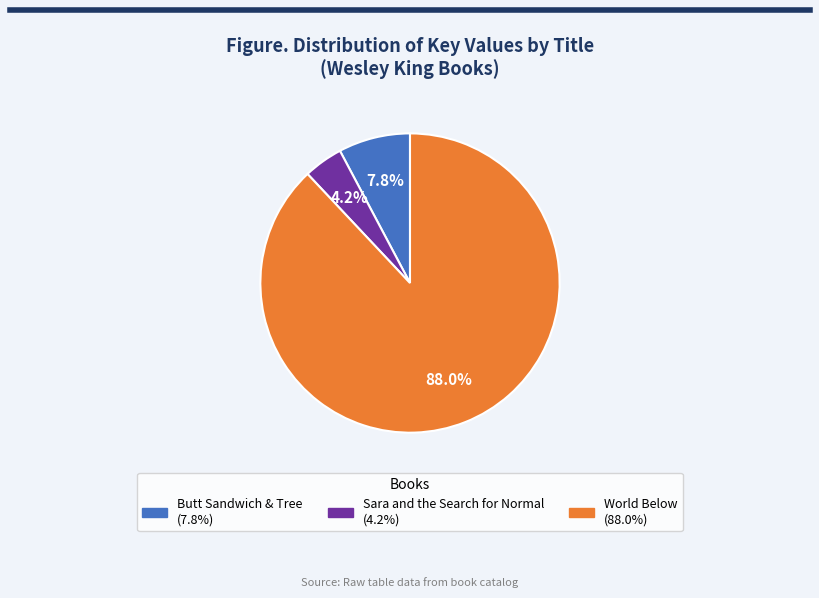

True or false: World Below accounts for 88% of the total.

True